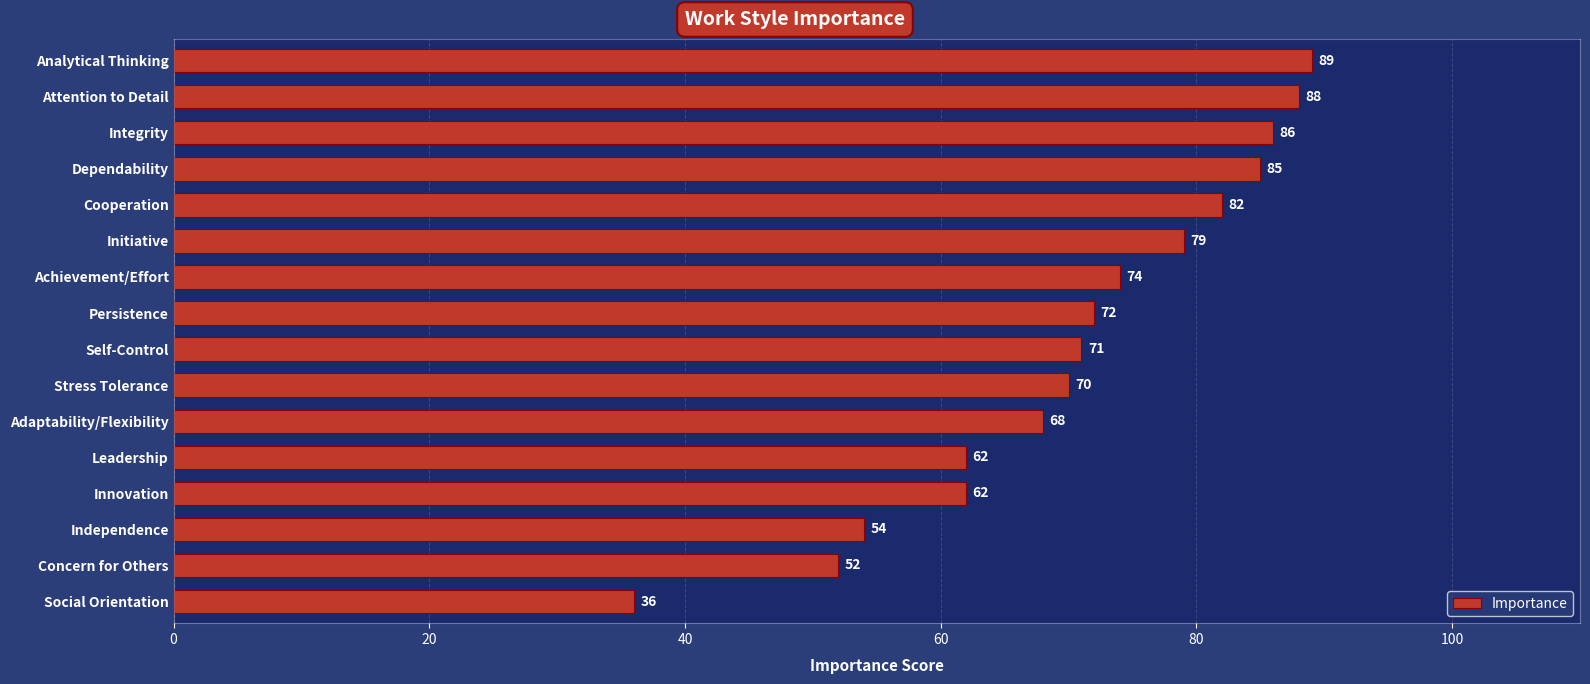

What is the minimum value shown in the chart?

36